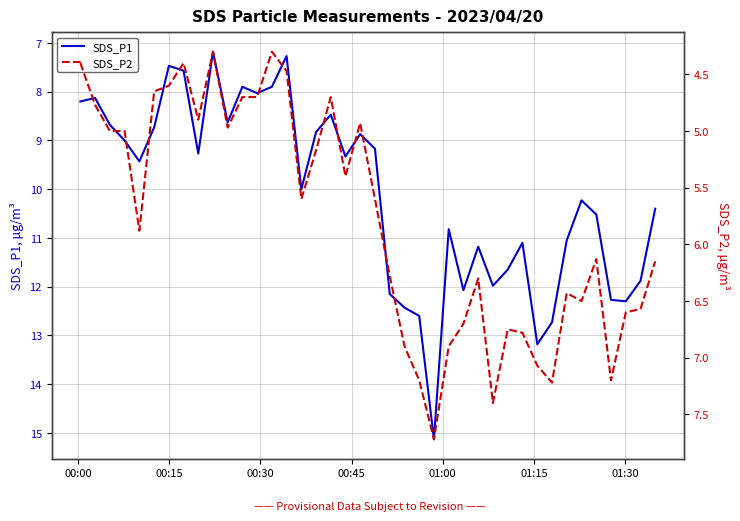

True or false: SDS_P1 and SDS_P2 cross at least once.

False